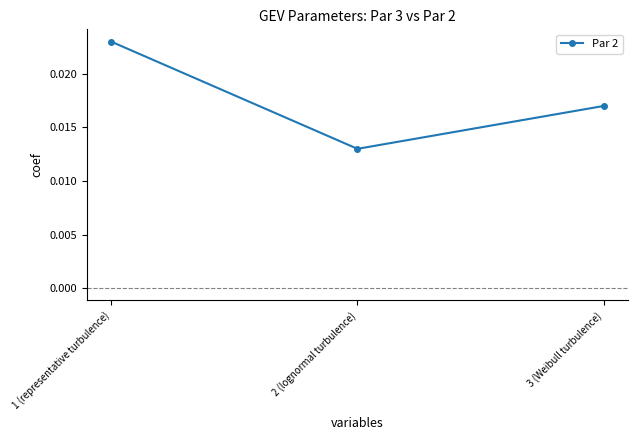

Rank the categories by value from highest to lowest.

1 (representative turbulence), 3 (Weibull turbulence), 2 (lognormal turbulence)